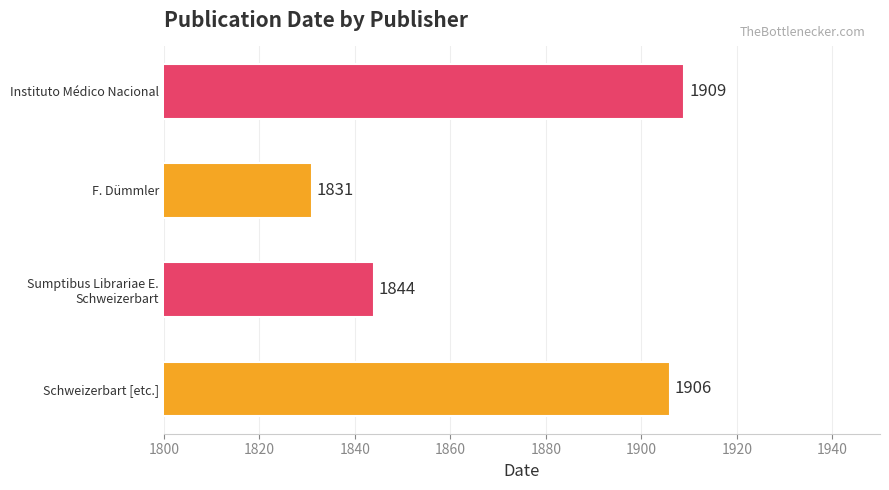

Read the value at F. Dümmler.

1831